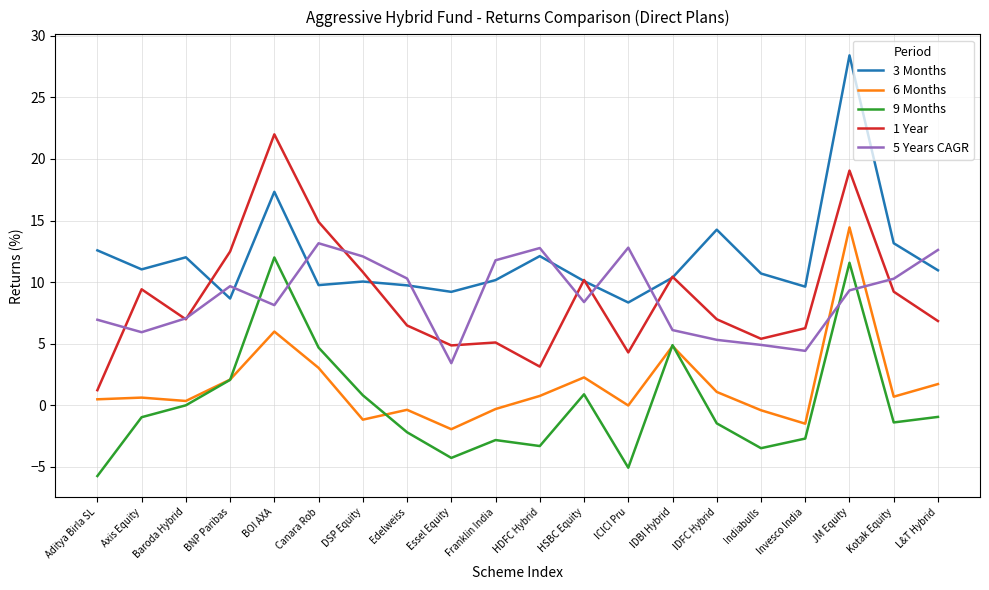

How many series are shown in this chart?

5